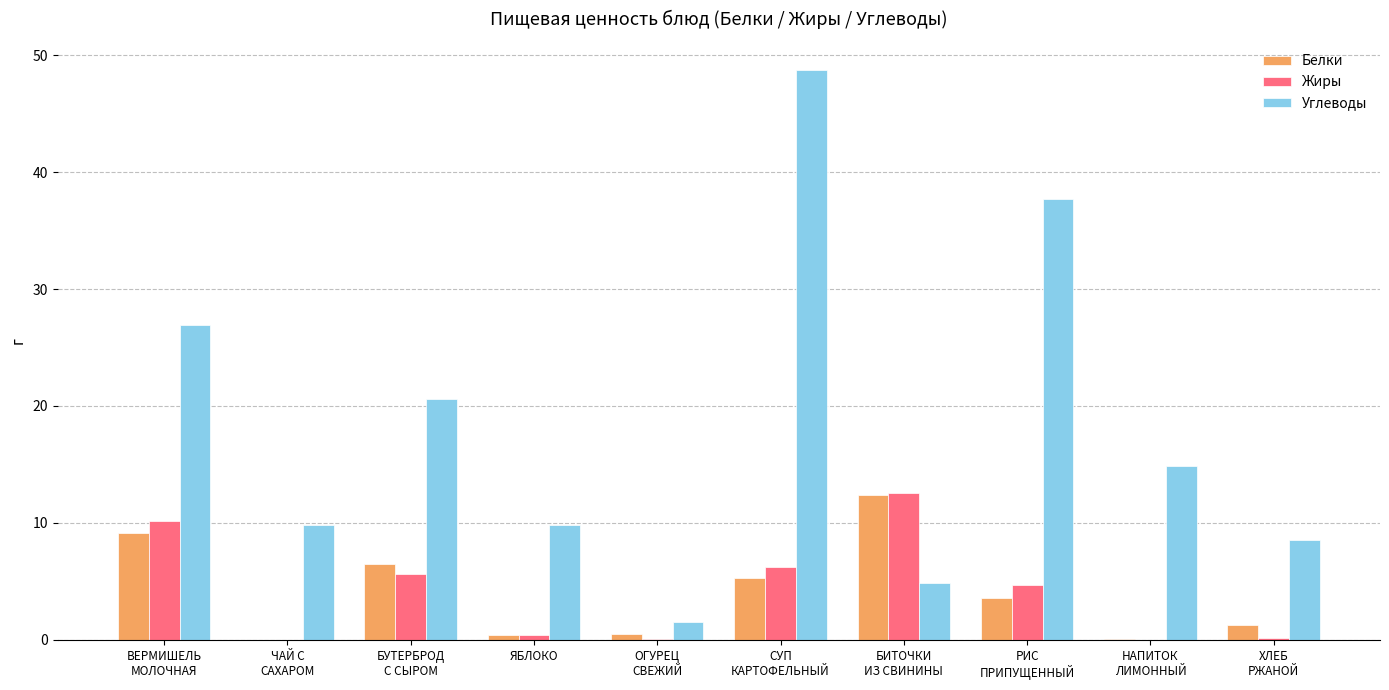

Which series has the largest total across all categories?

Углеводы